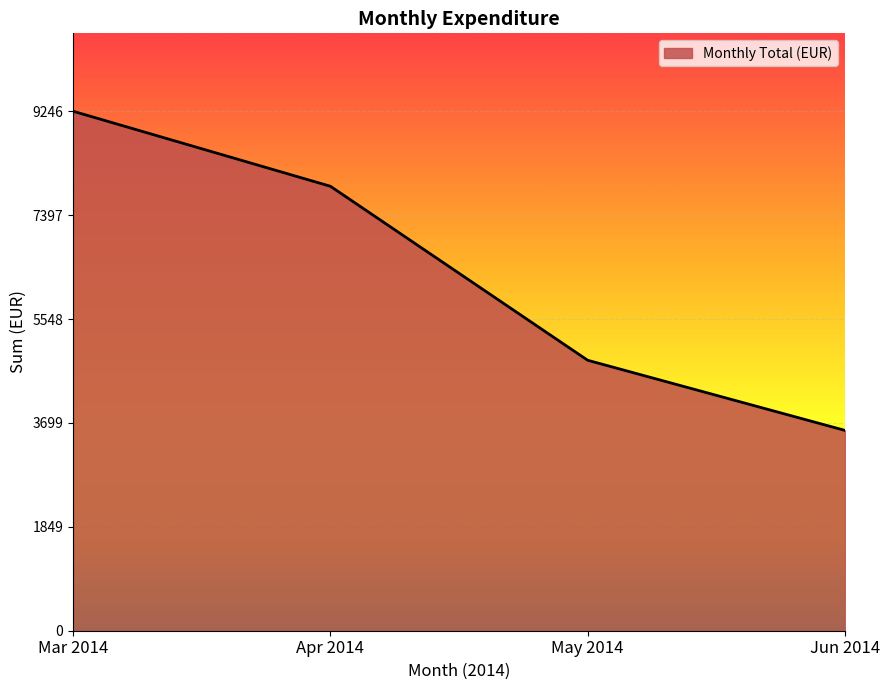

At which category does the chart reach its minimum across all series?

Jun 2014